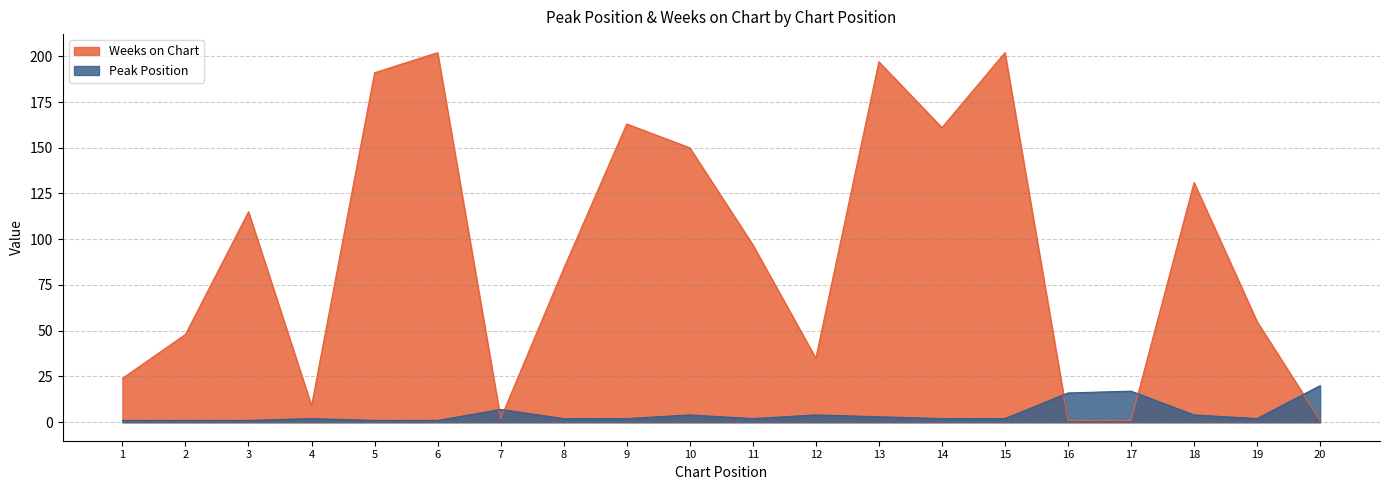

At how many categories does at least one series exceed 125?

8